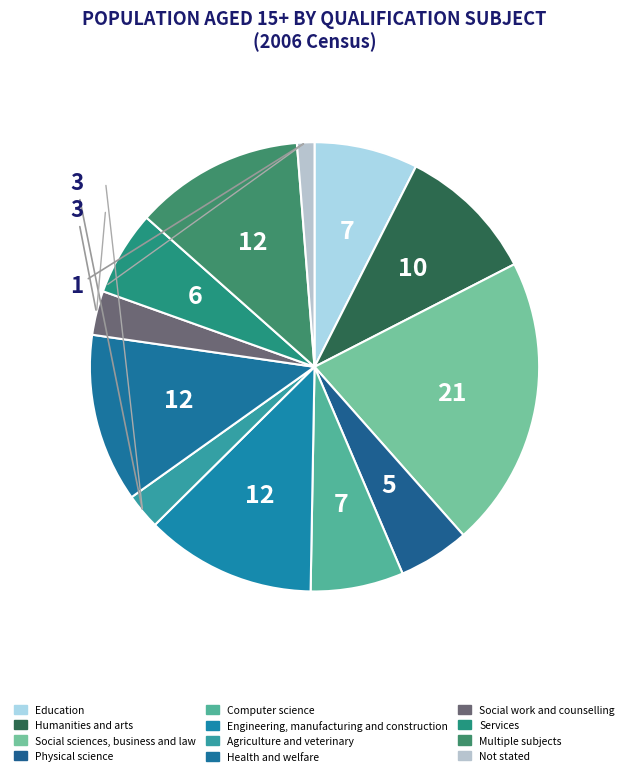

Does Engineering, manufacturing and construction represent more than half of the total?

No